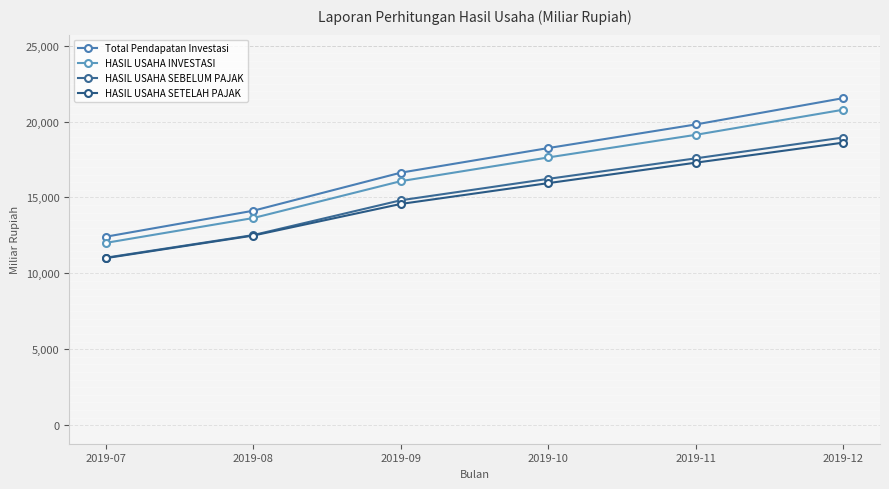

Reading left to right, what are all the values shown in this chart?

Total Pendapatan Investasi: 2019-07=12414.1	2019-08=14126.8	2019-09=16633.1	2019-10=18253.3	2019-11=19806.8	2019-12=21541.4
HASIL USAHA INVESTASI: 2019-07=12008.7	2019-08=13645.5	2019-09=16073.5	2019-10=17635.5	2019-11=19124.4	2019-12=20778.3
HASIL USAHA SEBELUM PAJAK: 2019-07=11031.0	2019-08=12522.5	2019-09=14814.8	2019-10=16224.4	2019-11=17574.6	2019-12=18946.6
HASIL USAHA SETELAH PAJAK: 2019-07=11003.2	2019-08=12491.4	2019-09=14572.1	2019-10=15943.2	2019-11=17289.9	2019-12=18608.9